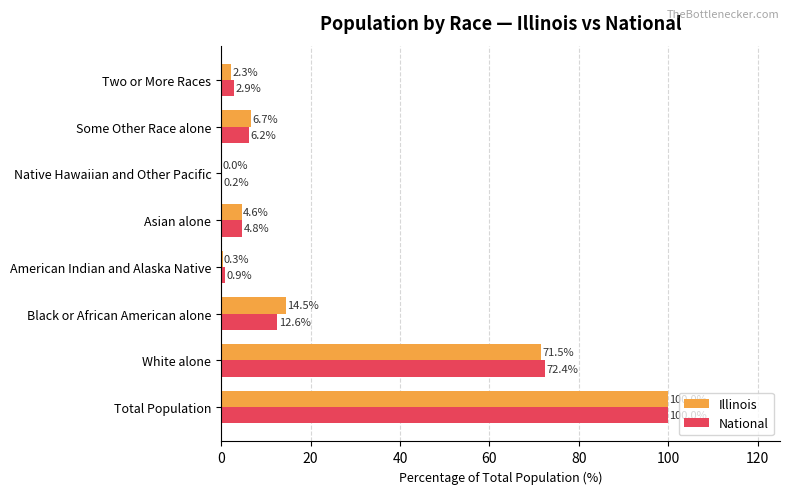

At which category does the chart reach its peak across all series?

Total Population